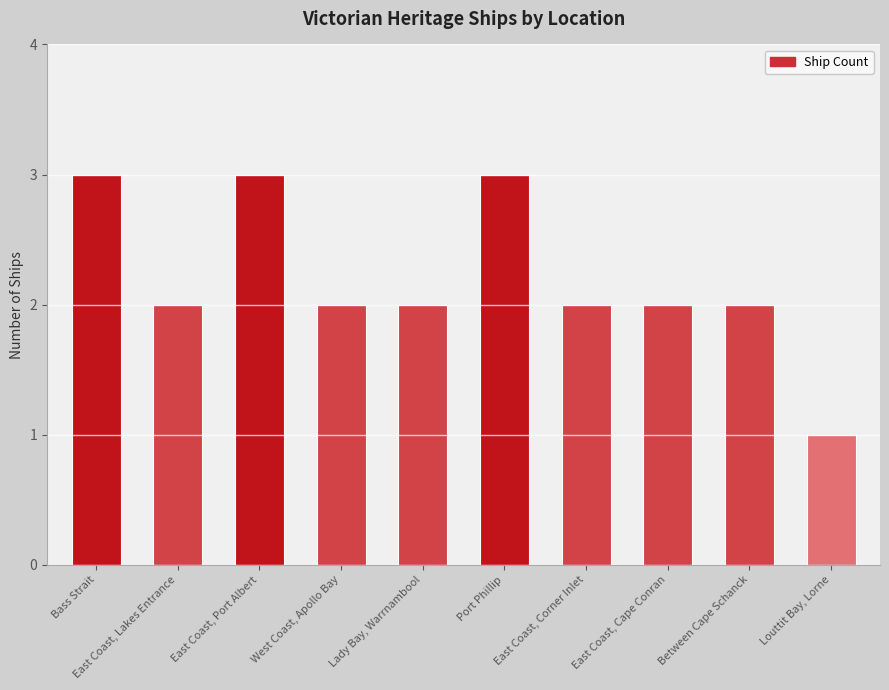

How many values are below 2?

1